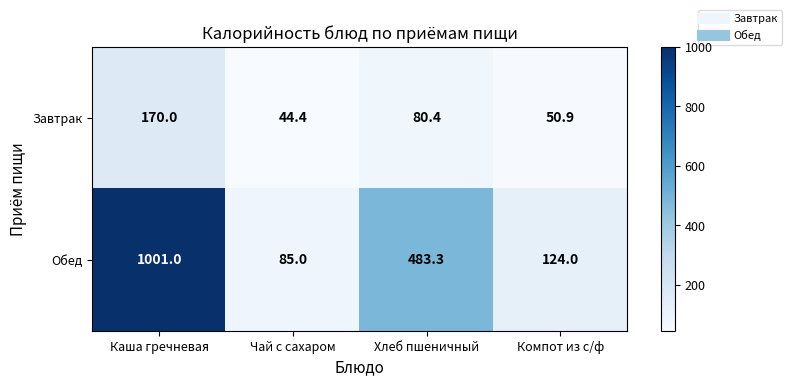

Which series changed the most between Каша гречневая and Чай с сахаром?

Обед